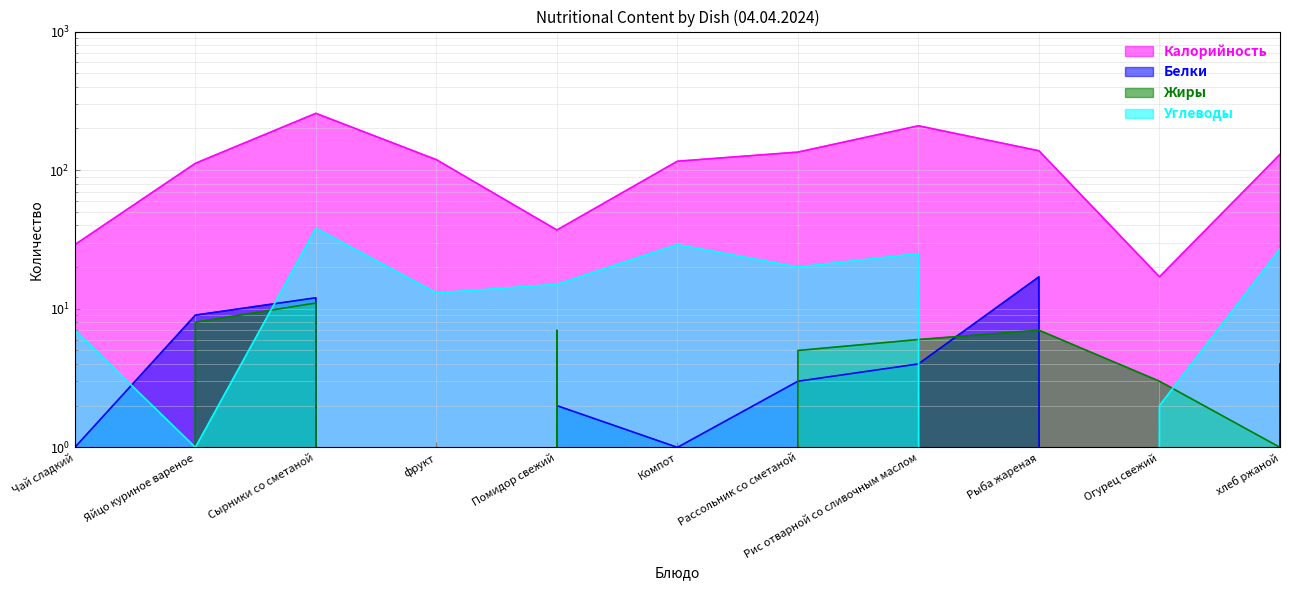

What is the total value across all series at хлеб ржаной?

162